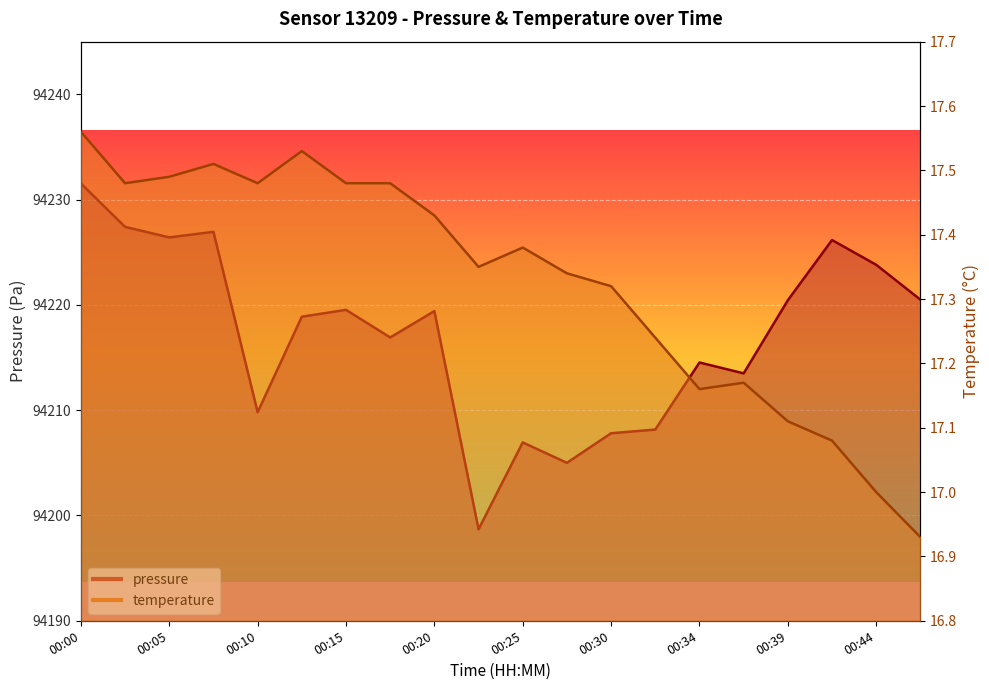

How many lines are shown in the chart?

2